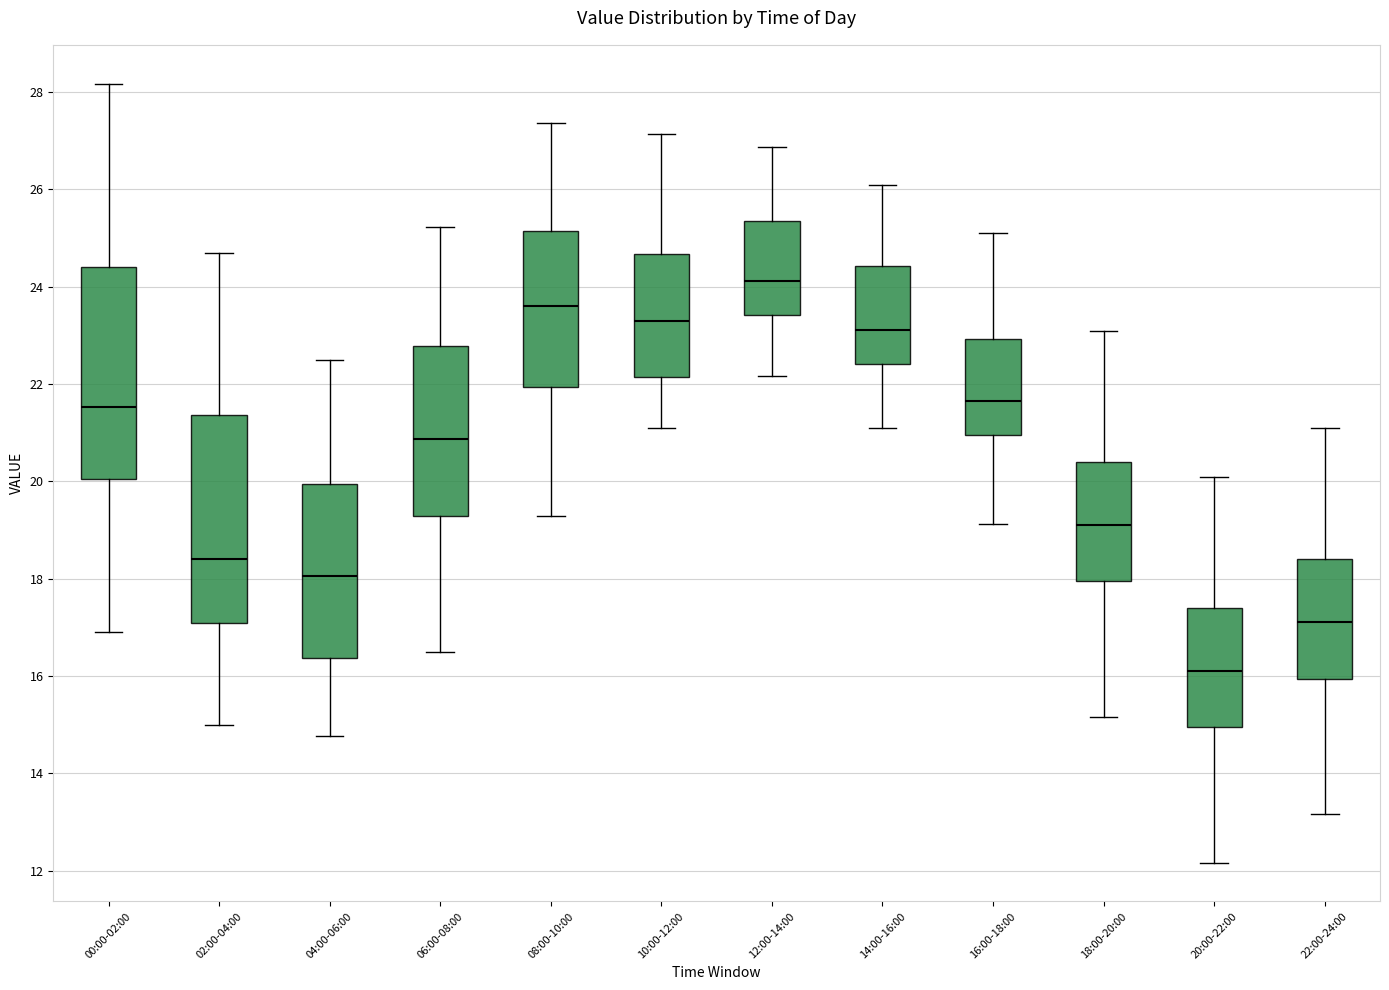

Where is the upper edge of the box for 22:00-24:00 on the y-axis? The values are not printed on the chart, so give them approximately, as read against the axis.

18.4